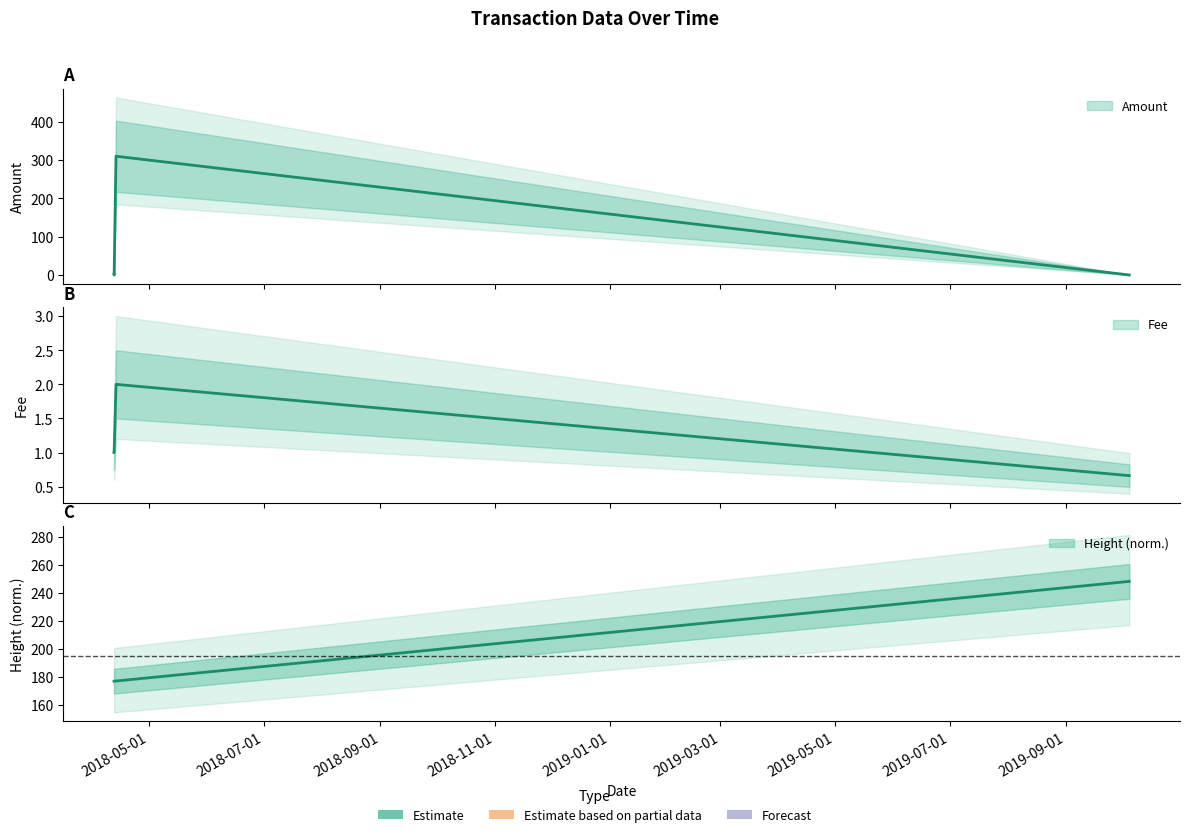

At how many categories does at least one series exceed 1?

4